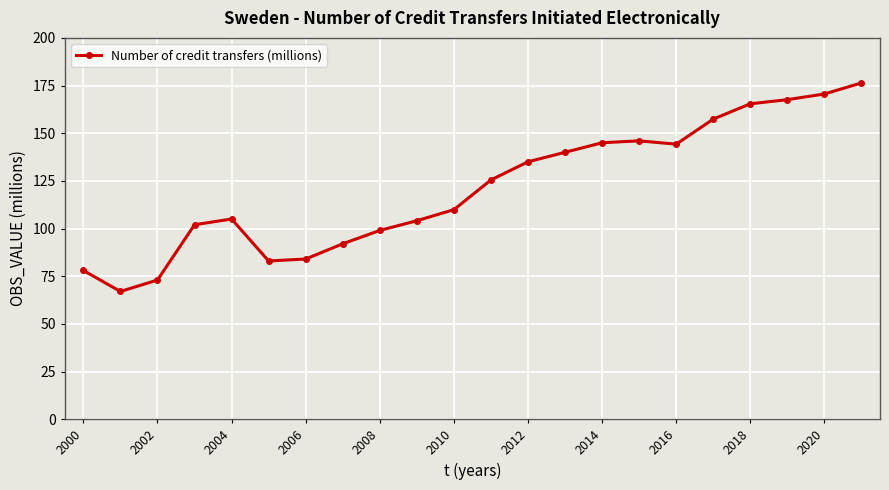

How many data points does each series have?

22